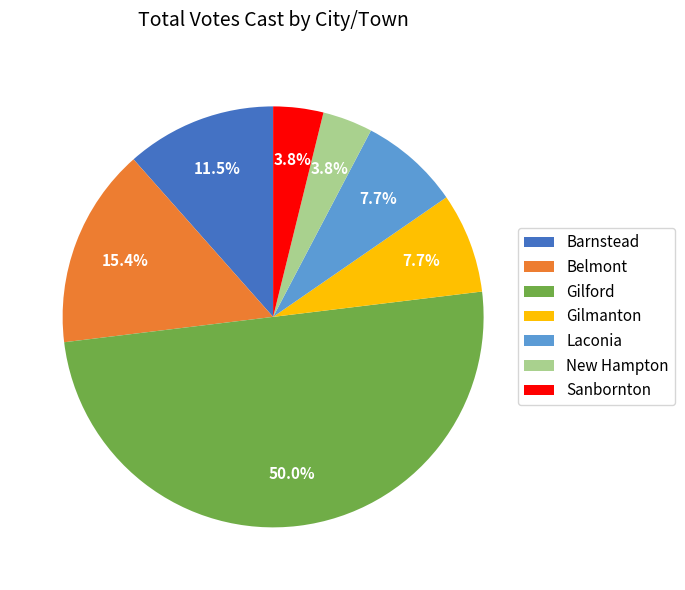

Is it true that Sanbornton is 12% of the pie?

False